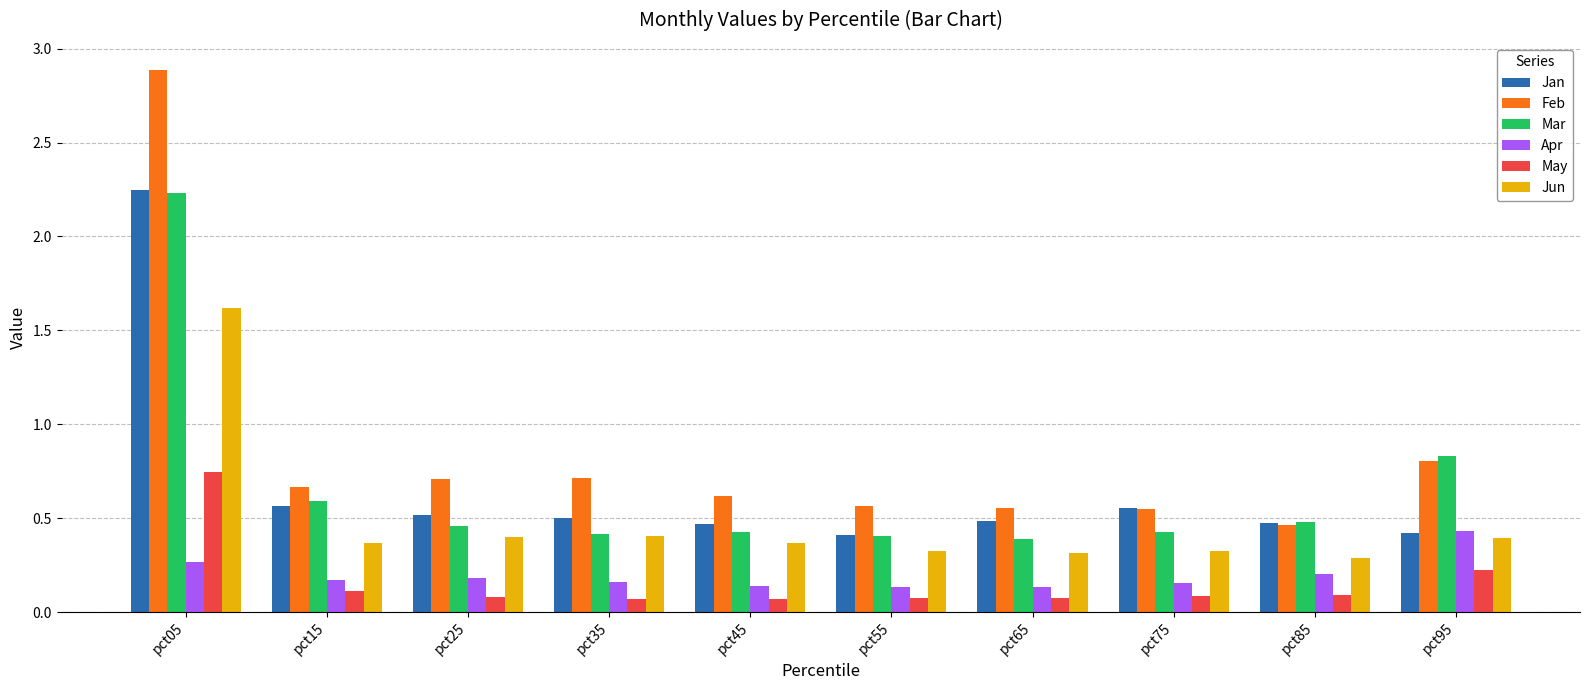

Which series has the largest range (max minus min)?

Feb